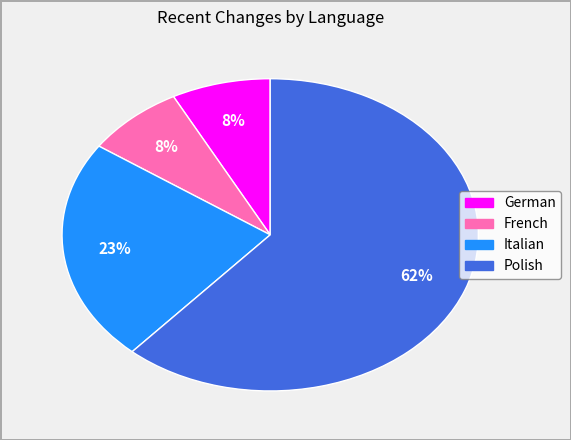

To the nearest percent, what is the average slice percentage?

25%